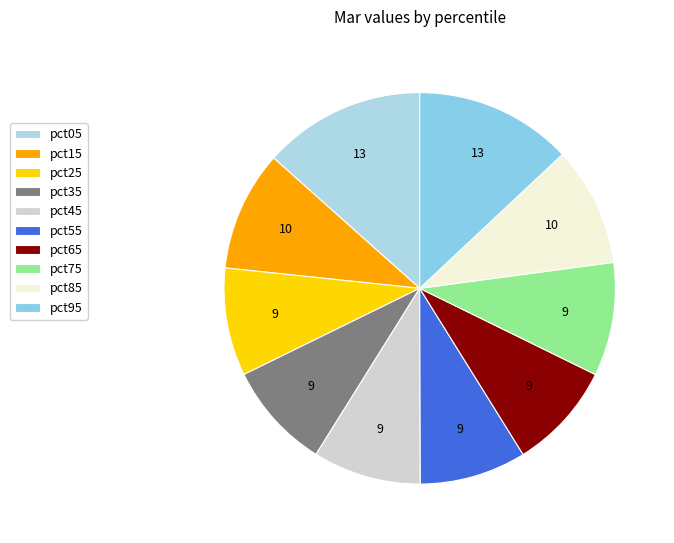

How many slices are in this pie chart?

10